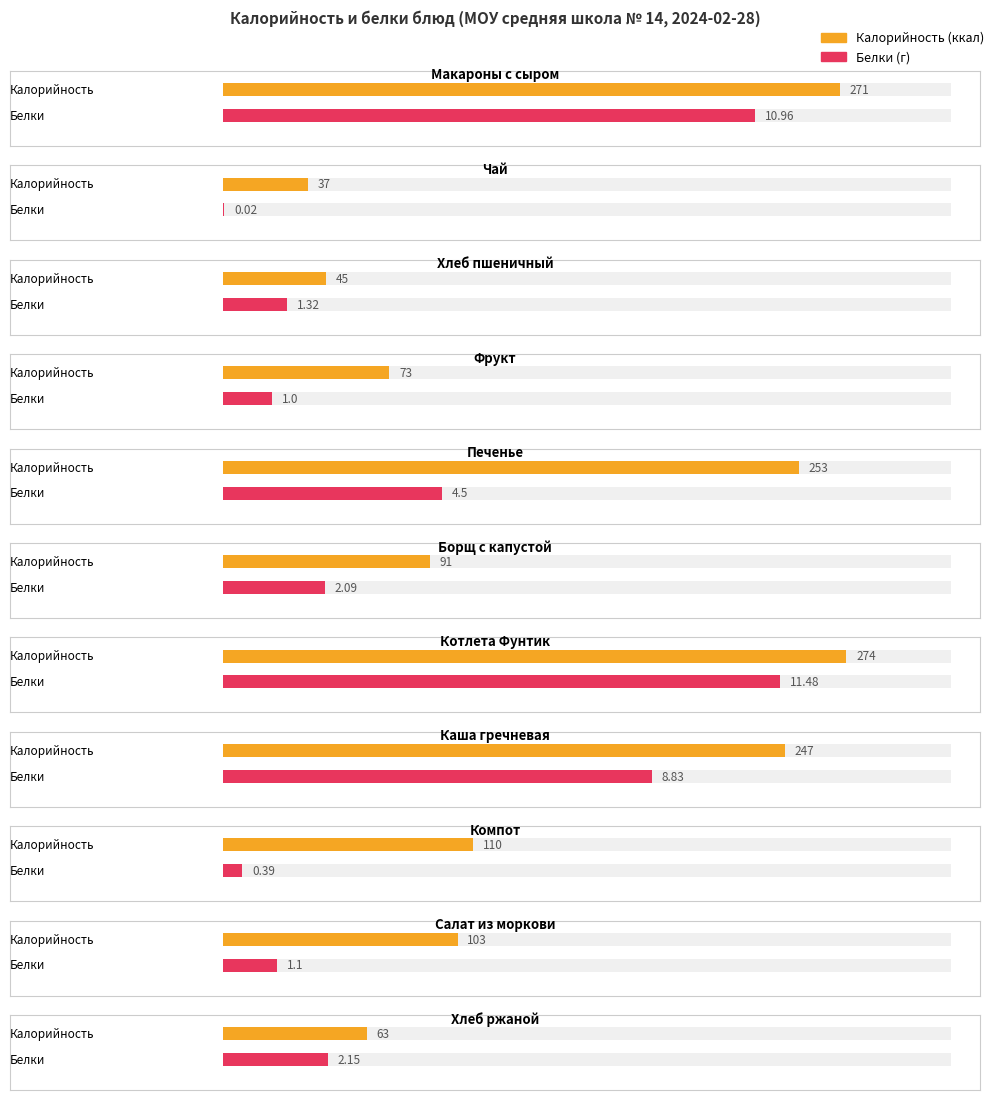

What is the maximum value for Калорийность?

274.0